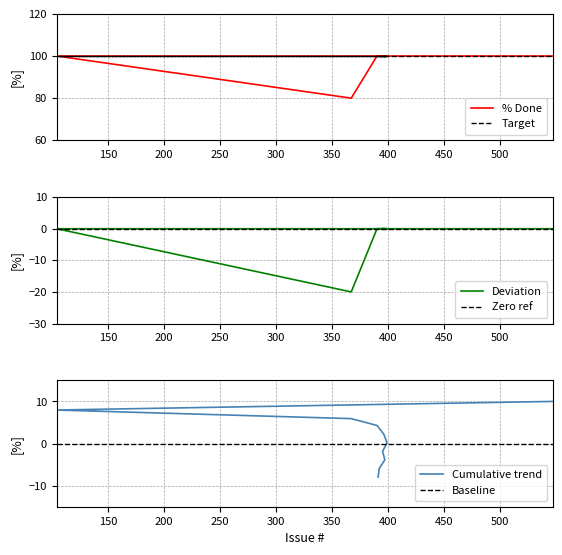

Between 397 and 390, which is larger?

397